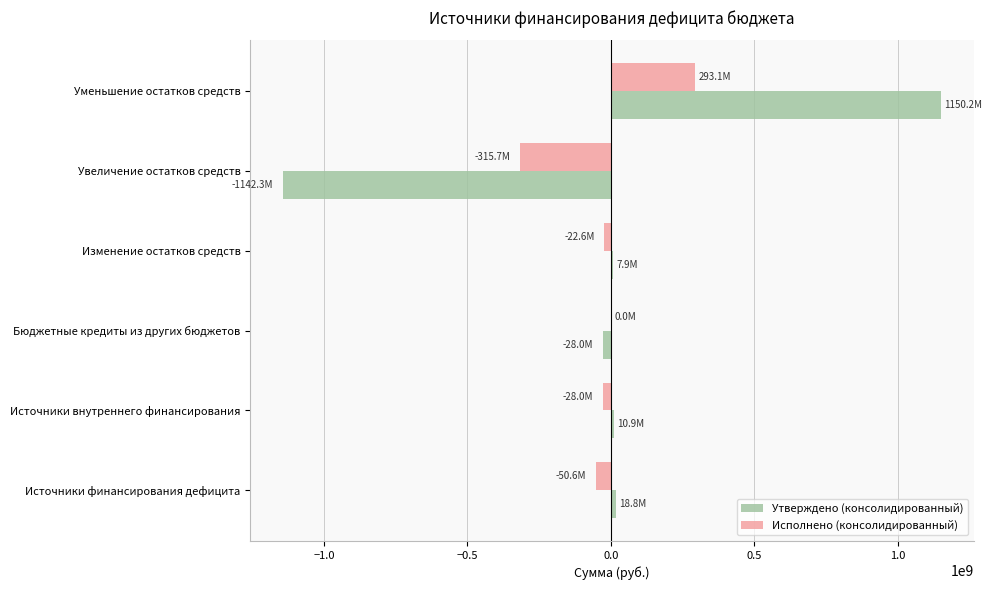

At which label does Утверждено (консолидированный) reach its peak?

Уменьшение остатков средств